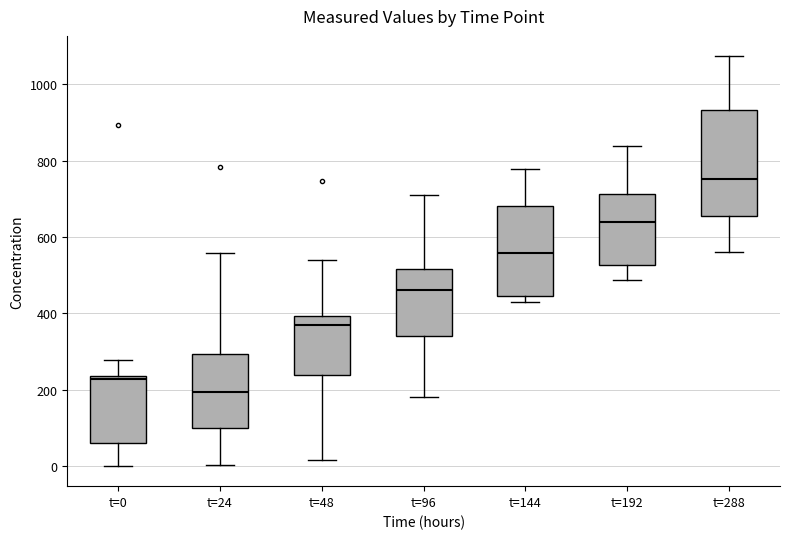

Comparing the boxes themselves (not the whiskers), which one is the tallest?

t=288